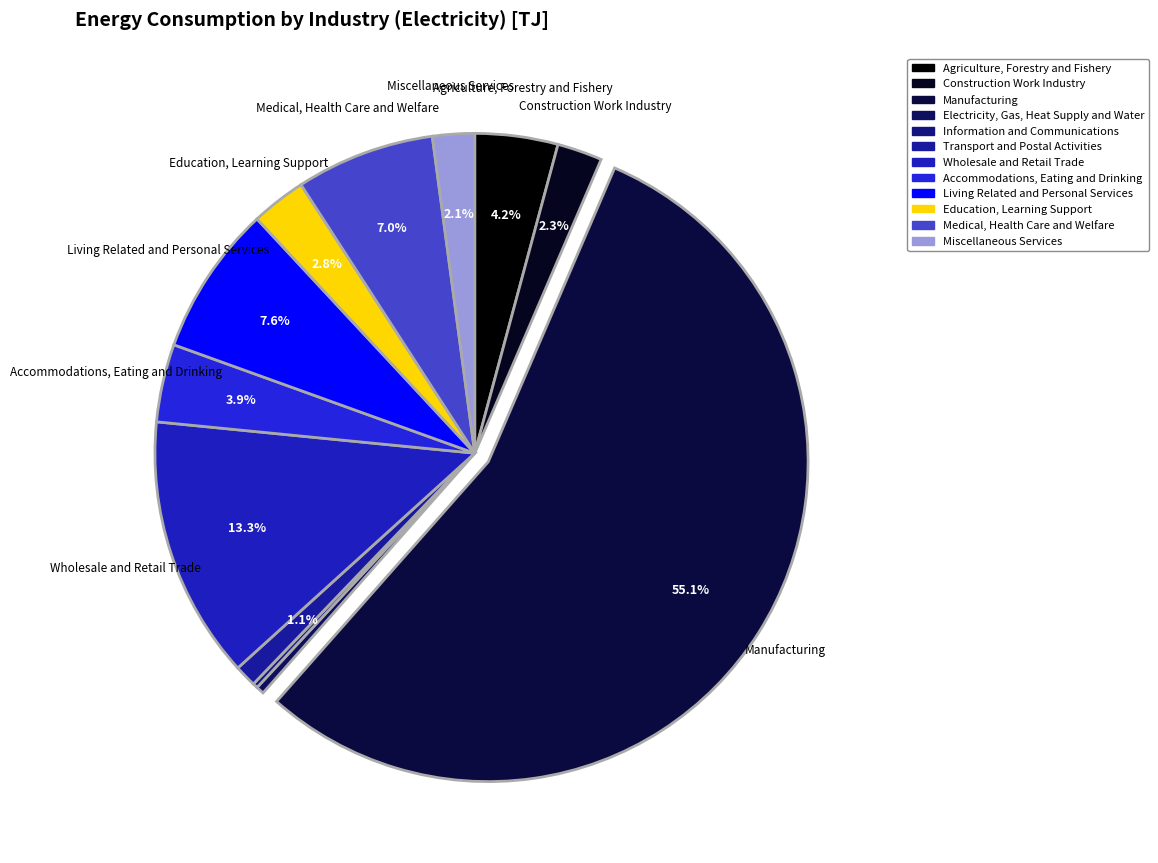

To the nearest percent, what is the difference between the largest and smallest slice percentages?

55%